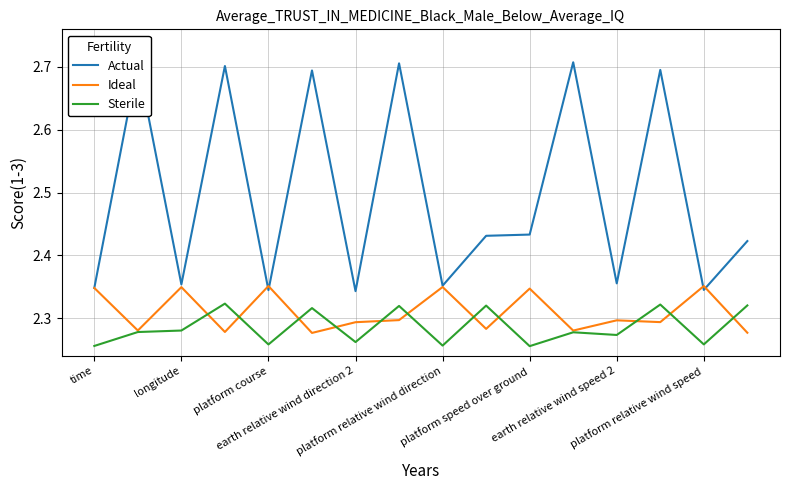

List the series in order of their peak value, highest first.

Actual, Ideal, Sterile